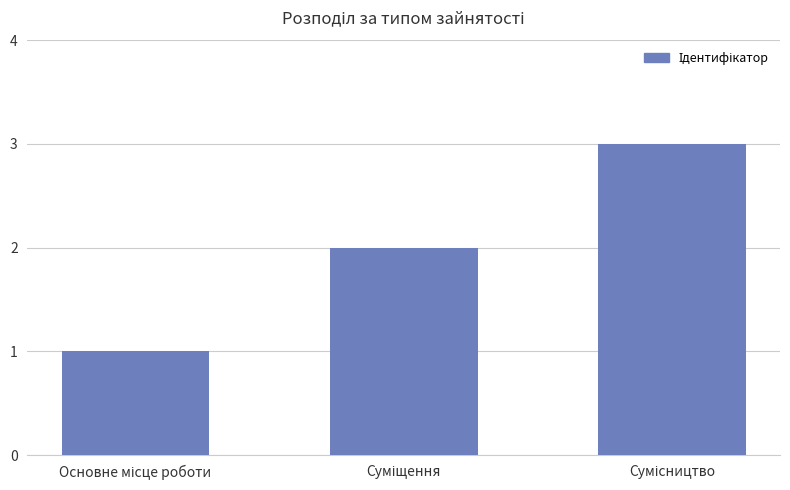

What is the sum of all values?

6